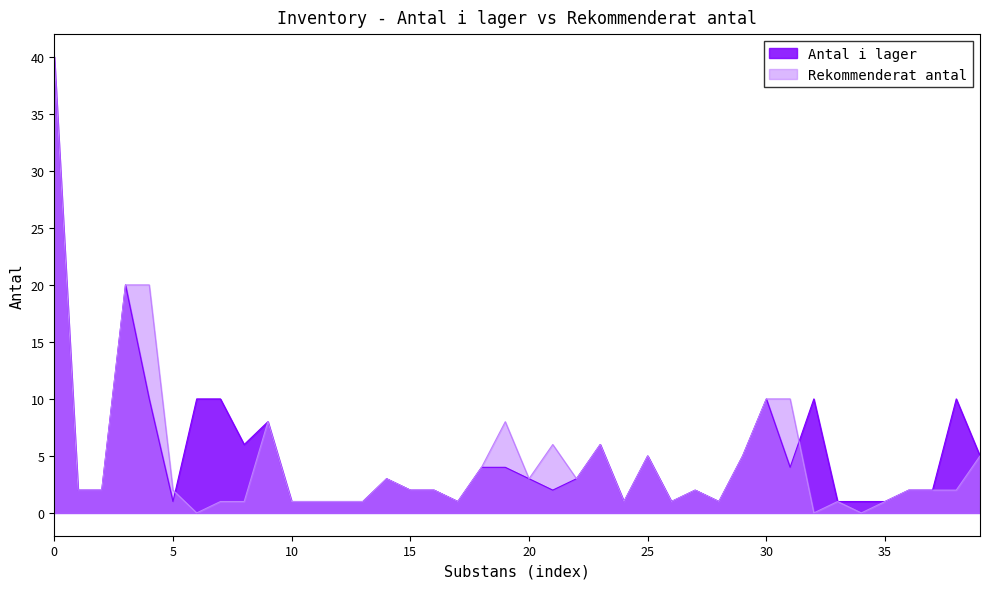

Is the value of Rekommenderat antal at 15 greater than the value of Antal i lager at 35?

Yes